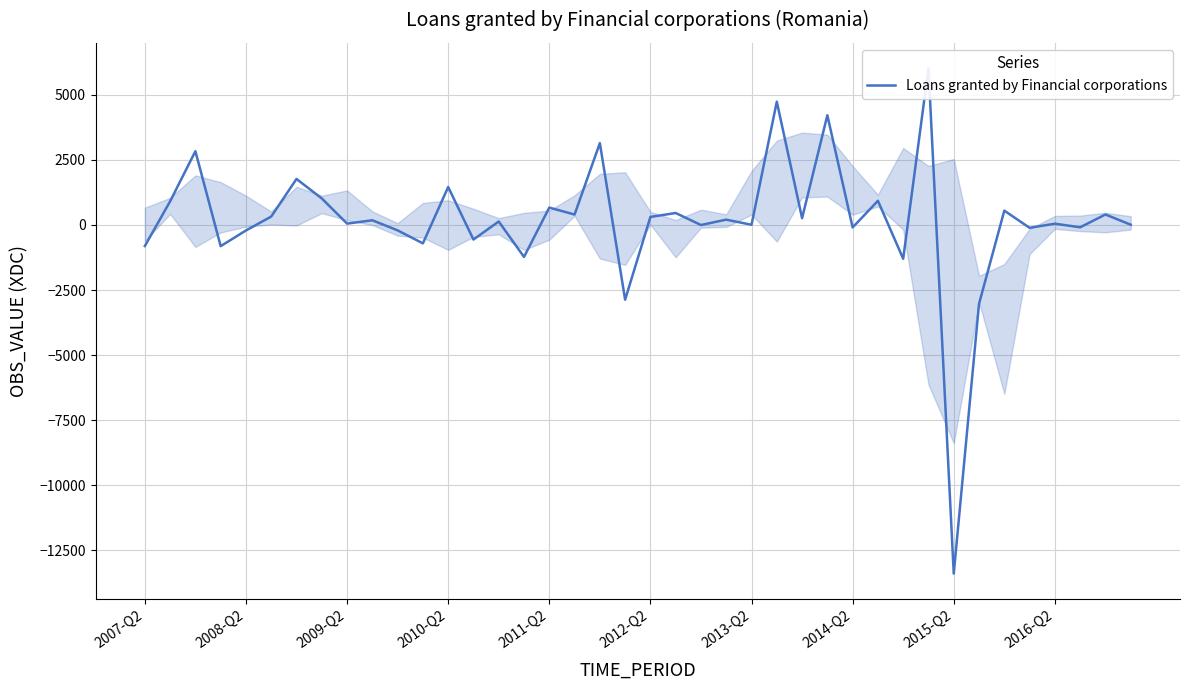

Read the value at 2011-Q2.

668.7